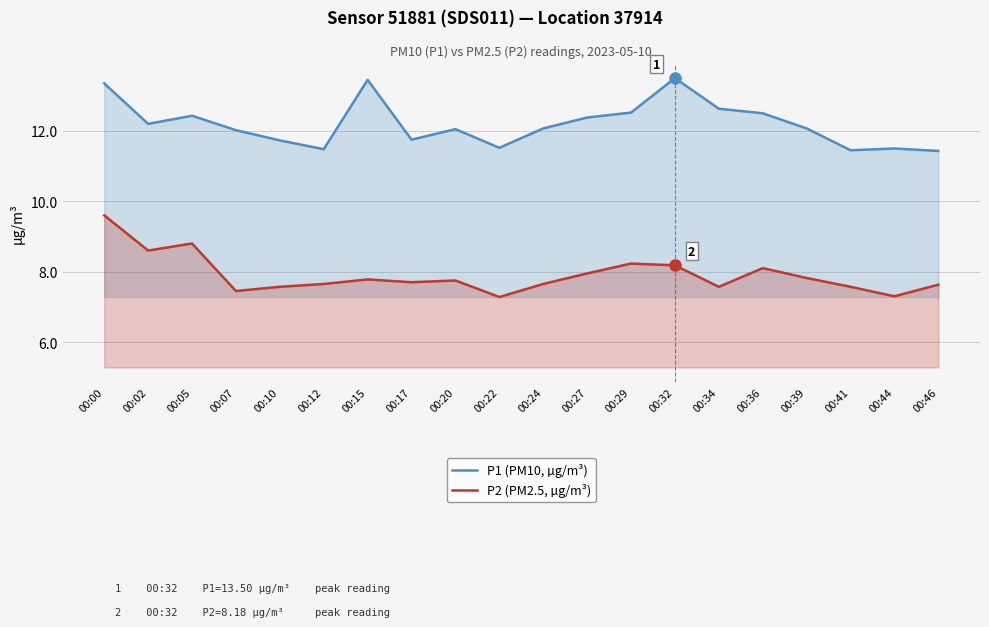

Reading left to right, list all the values displayed in this chart.

P1 (PM10, µg/m³): 00:00=13.3	00:02=12.2	00:05=12.4	00:07=12.0	00:10=11.7	00:12=11.5	00:15=13.4	00:17=11.8	00:20=12.1	00:22=11.5	00:24=12.1	00:27=12.4	00:29=12.5	00:32=13.5	00:34=12.6	00:36=12.5	00:39=12.1	00:41=11.4	00:44=11.5	00:46=11.4
P2 (PM2.5, µg/m³): 00:00=9.6	00:02=8.6	00:05=8.8	00:07=7.5	00:10=7.6	00:12=7.7	00:15=7.8	00:17=7.7	00:20=7.8	00:22=7.3	00:24=7.7	00:27=8.0	00:29=8.2	00:32=8.2	00:34=7.6	00:36=8.1	00:39=7.8	00:41=7.6	00:44=7.3	00:46=7.6